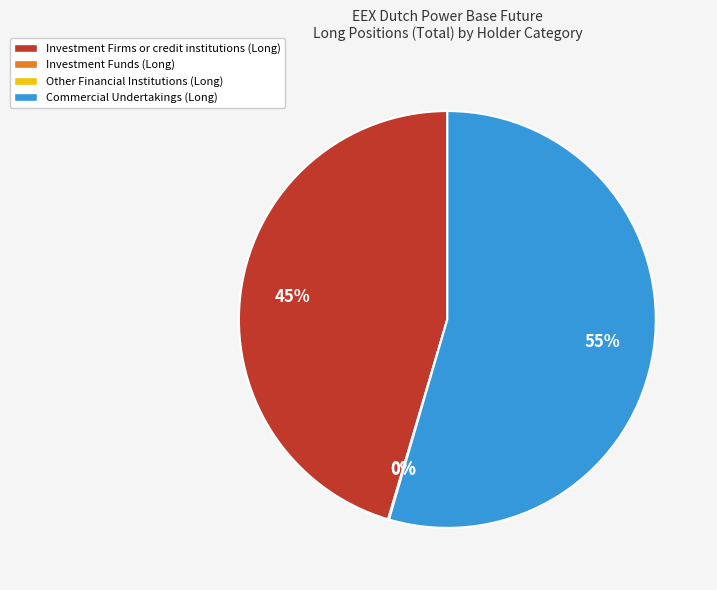

The Commercial Undertakings (Long) slice represents 43% of the pie. True or false?

False